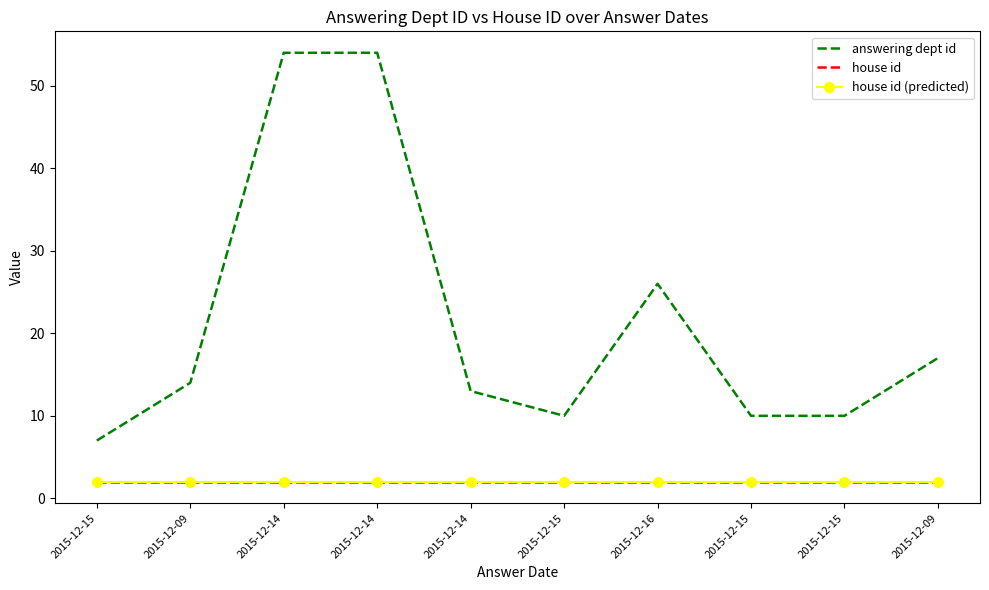

True or false: house id and house id (predicted) intersect in this chart.

False